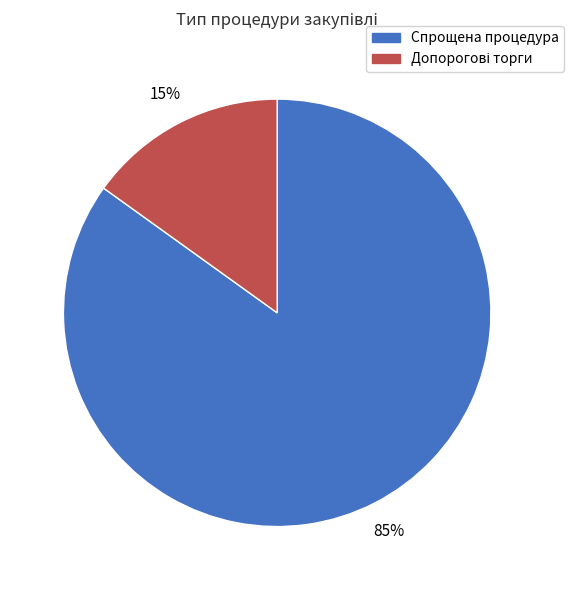

To the nearest percent, what is the difference between the largest and smallest slice percentages?

70%